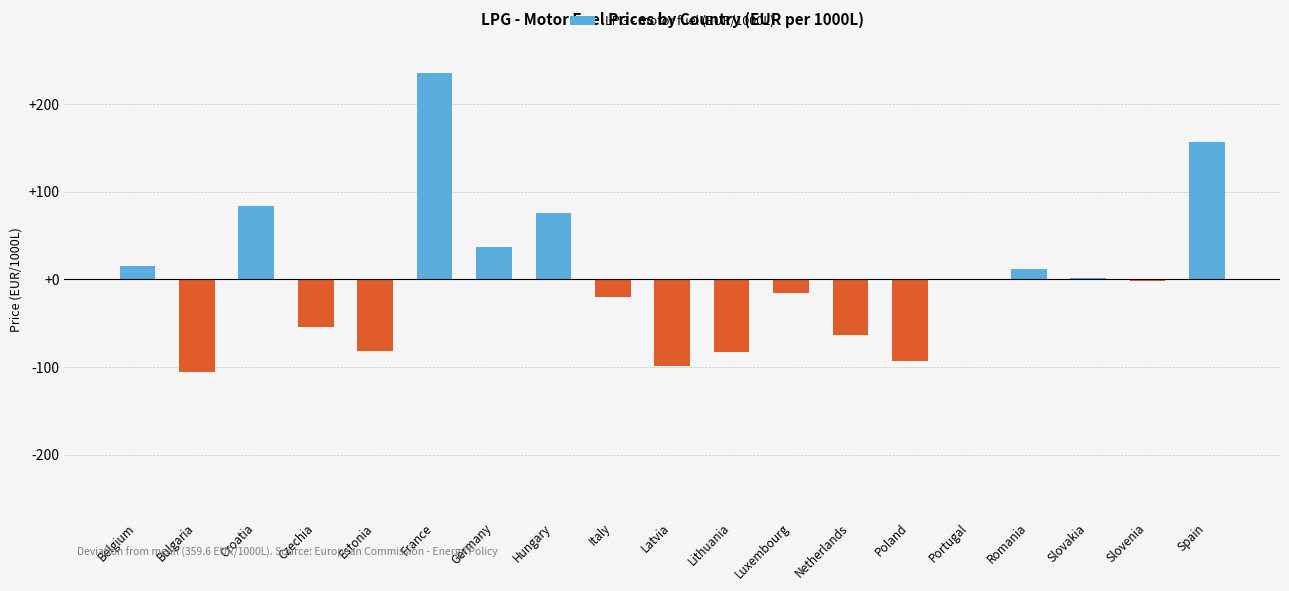

What is the sum of the values at Romania and Lithuania?

-71.0